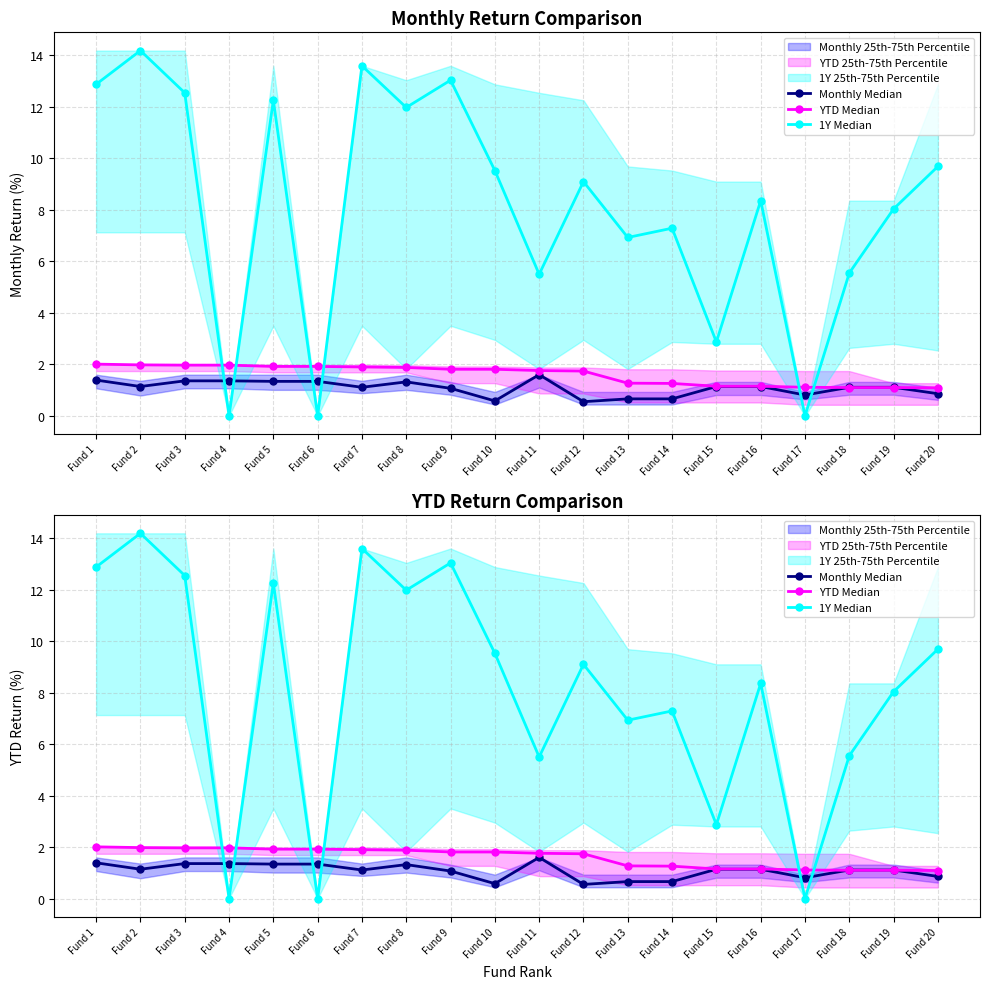

True or false: YTD Median has more than 0 points higher than both neighbors.

False